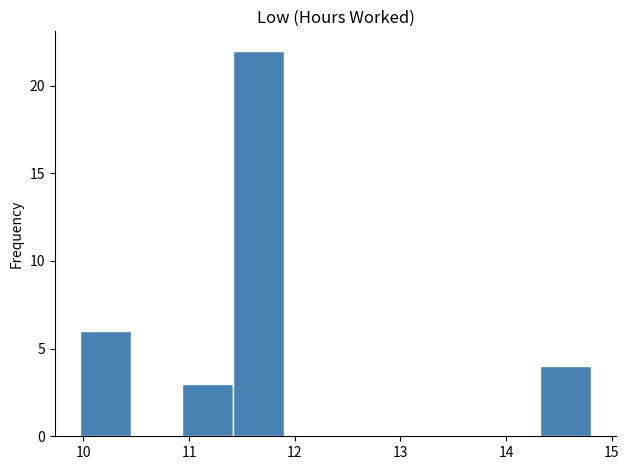

Over which range of the x-axis is the bar tallest?

11.4 to 11.9